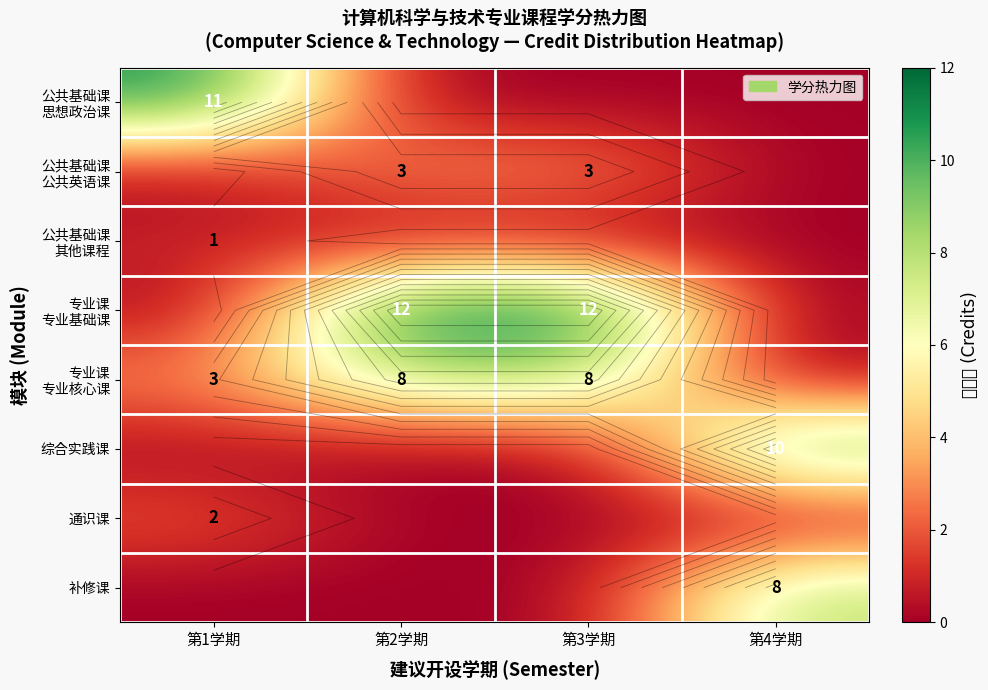

List the labels in order of 补修课 value, largest first.

第4学期, 第1学期, 第2学期, 第3学期